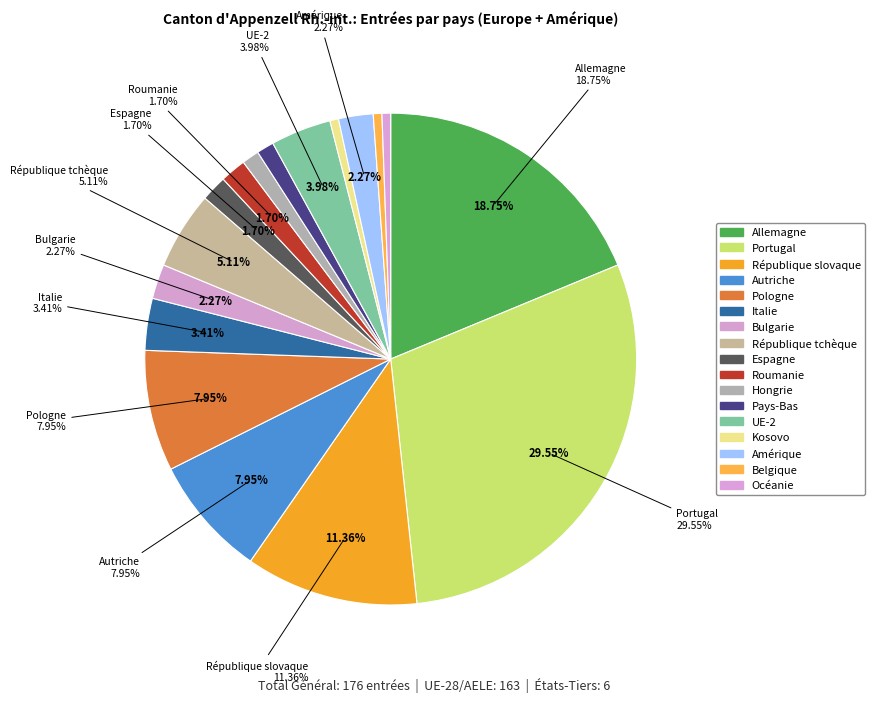

How many slices are in this pie chart?

17